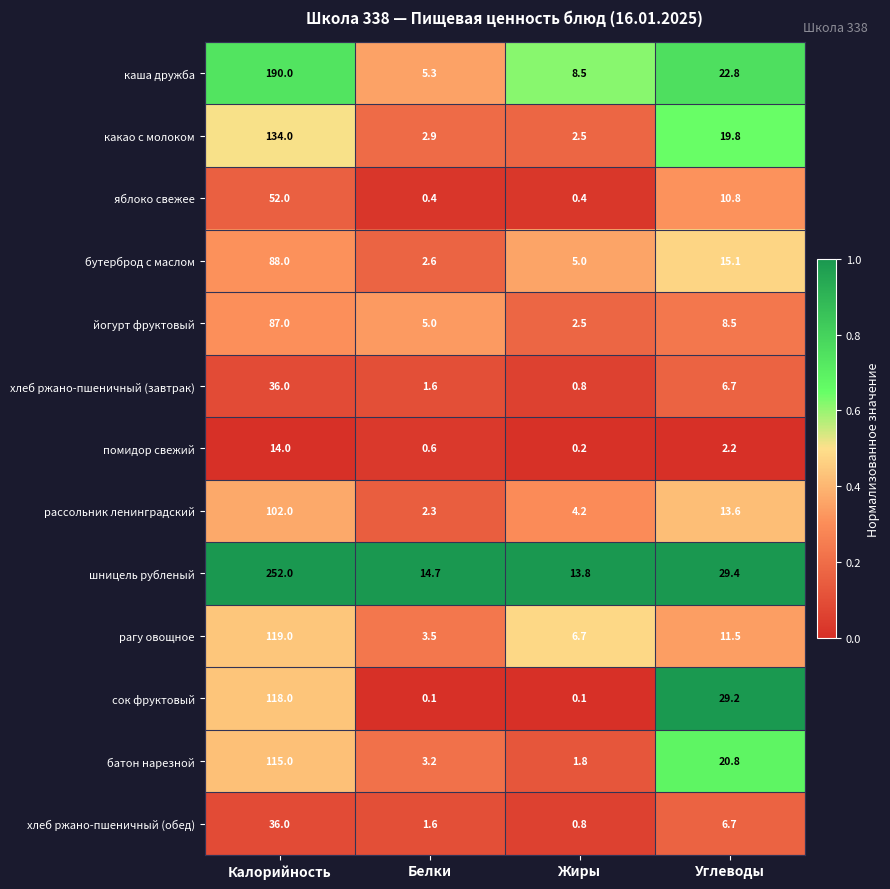

What is the maximum value shown in the chart?

252.0